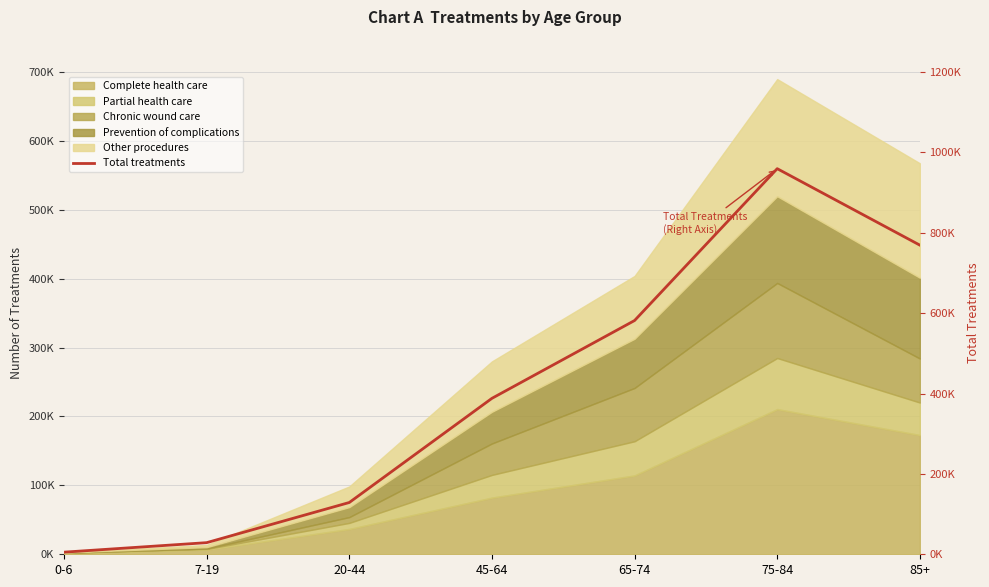

The chart shows a value of 169880 at 20-44. True or false?

False